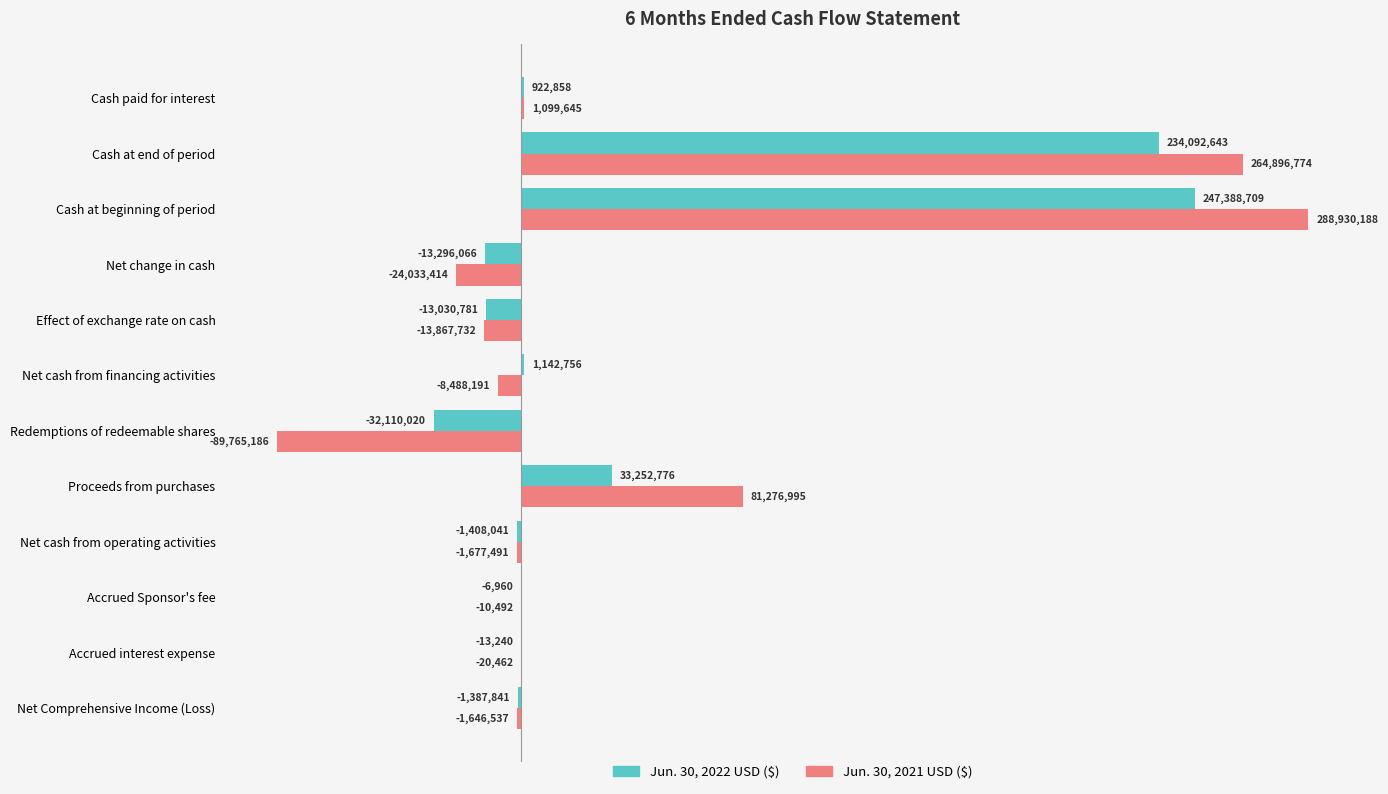

How many bars are there in total?

24